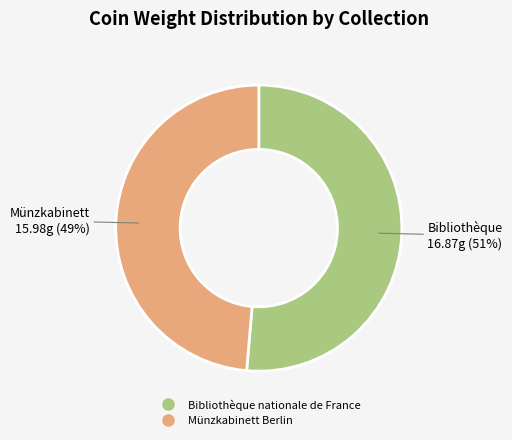

Which category has the biggest portion of the pie?

Bibliothèque nationale de France